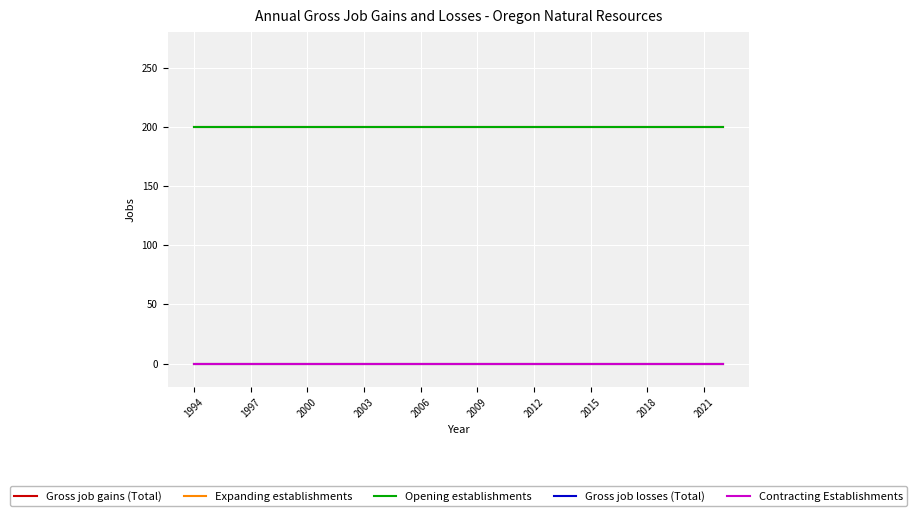

True or false: Gross job losses (Total) and Contracting Establishments cross at least once.

False